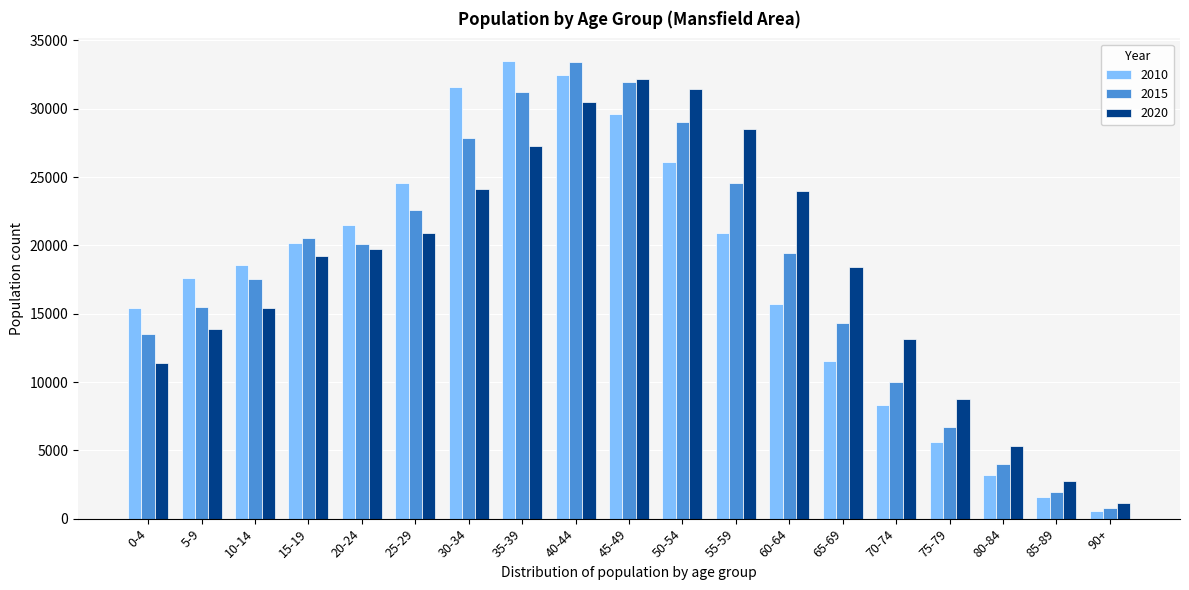

Between 45-49 and 80-84, which series saw the biggest shift?

2015